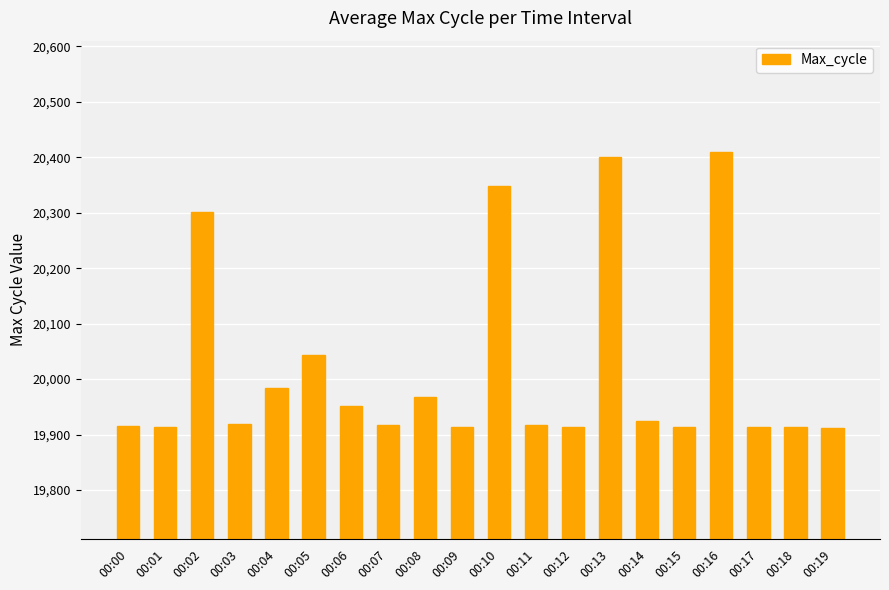

What is the value of the 20th bar from the left?

19912